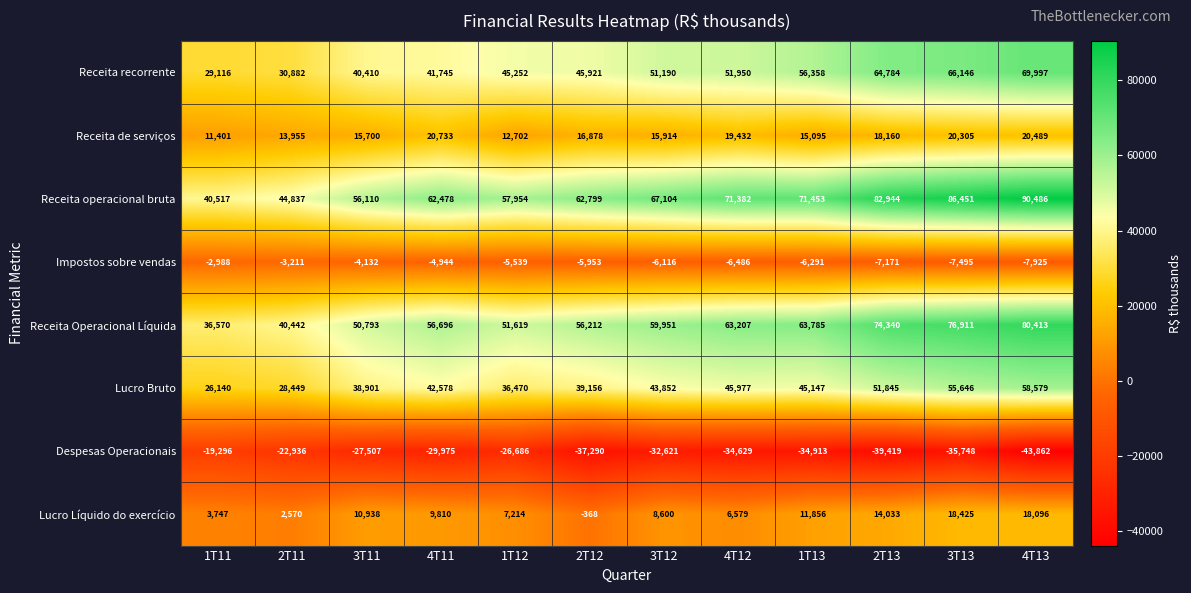

What is the lowest value of the Lucro Bruto series?

26140